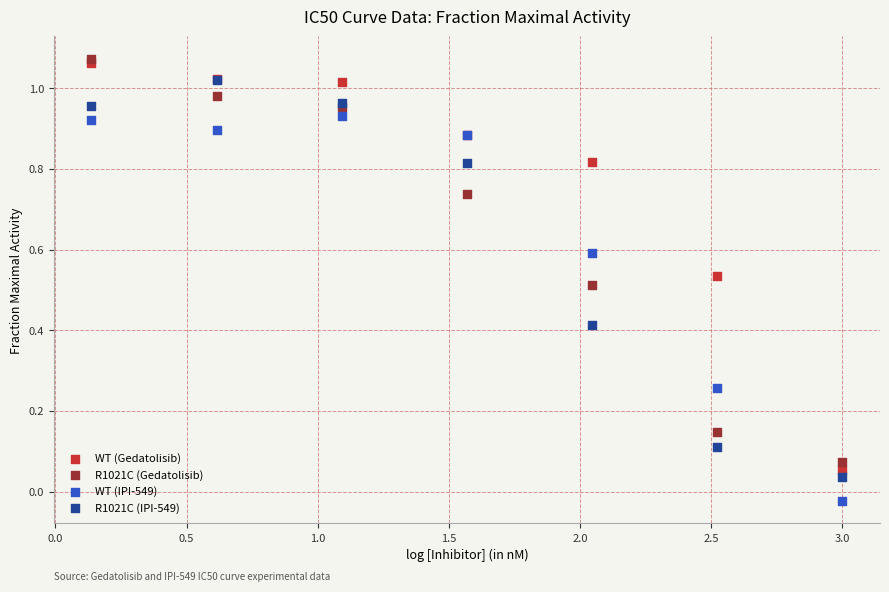

What are all the series names shown in the legend?

WT (Gedatolisib), R1021C (Gedatolisib), WT (IPI-549), R1021C (IPI-549)